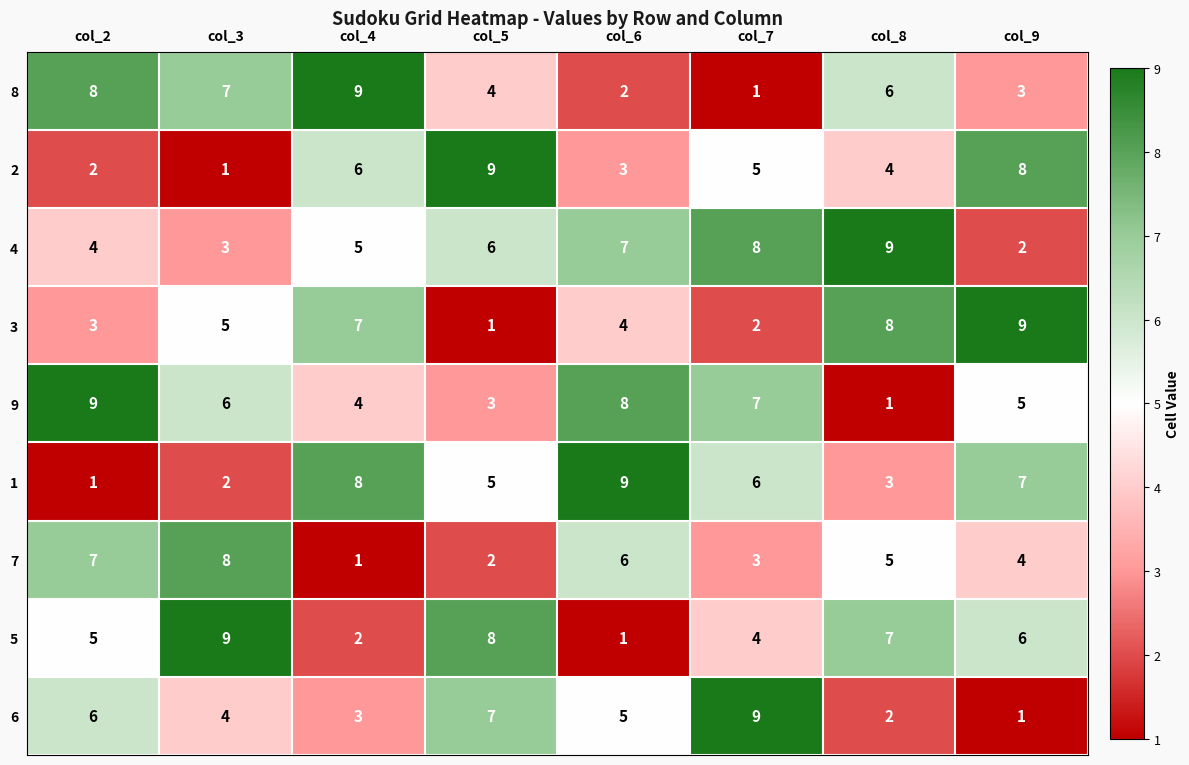

At which label does 8 reach its peak?

col_4